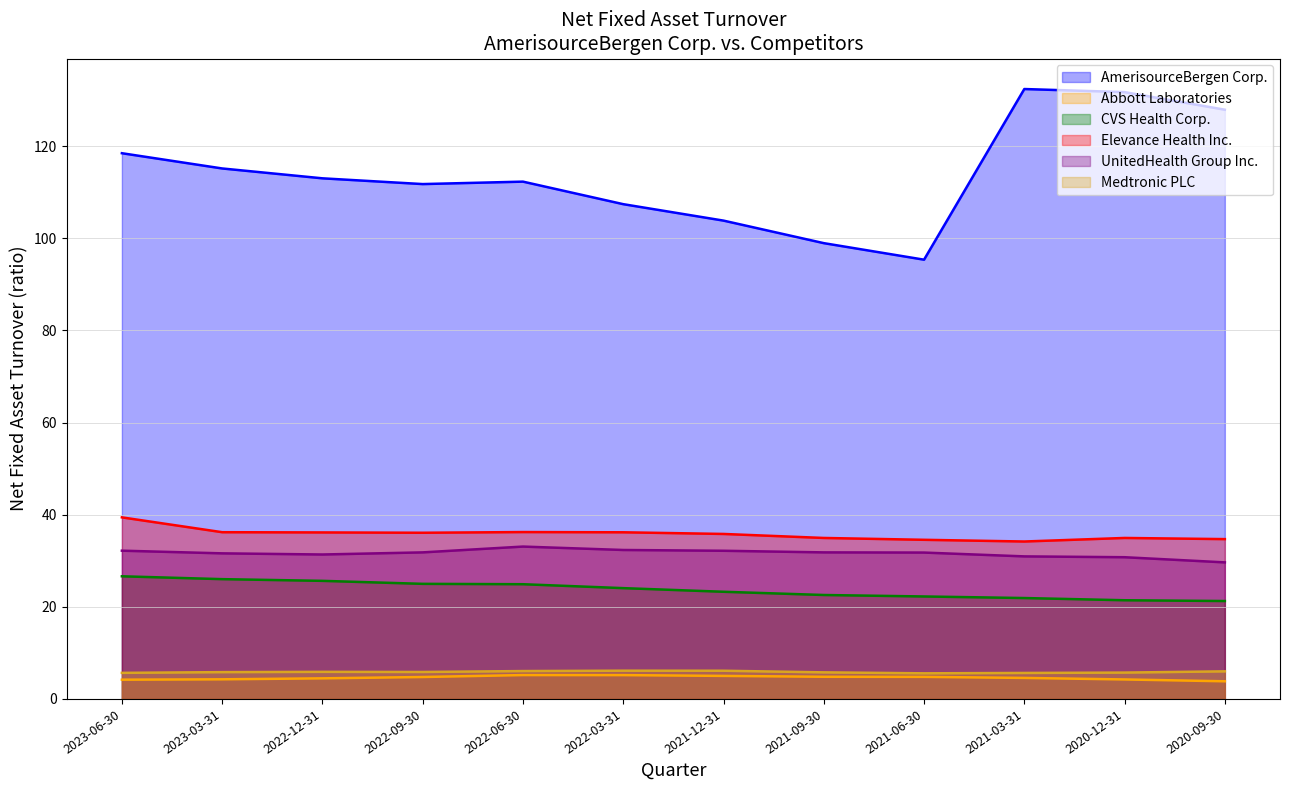

What are all the series names shown in the legend?

AmerisourceBergen Corp., Abbott Laboratories, CVS Health Corp., Elevance Health Inc., UnitedHealth Group Inc., Medtronic PLC